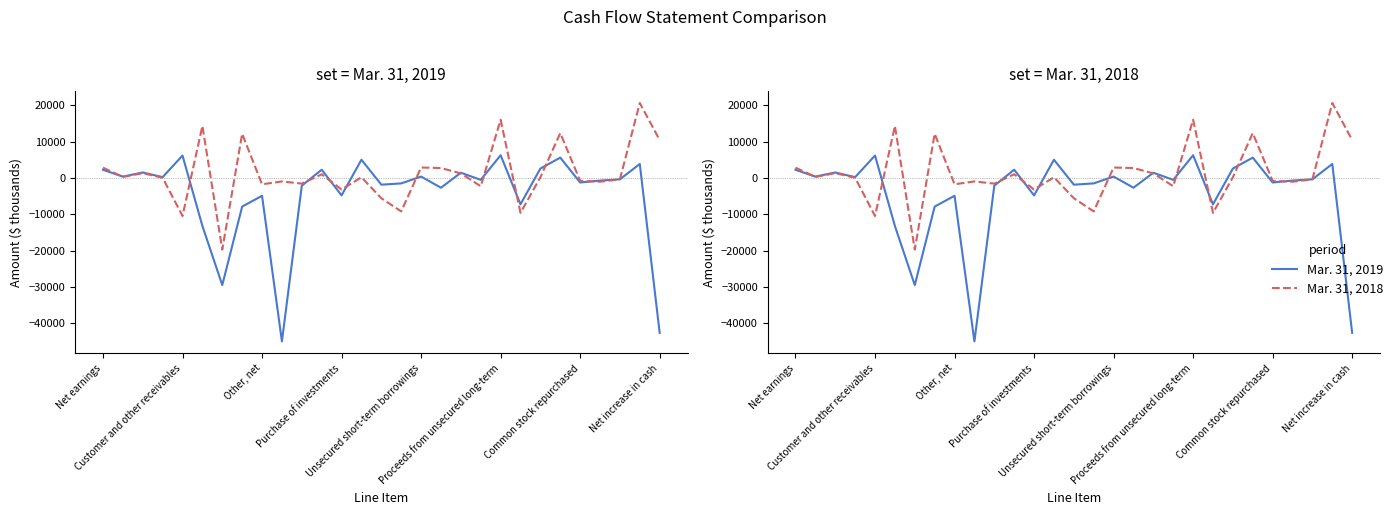

List the series in order of their overall mean, highest first.

Mar. 31, 2018, Mar. 31, 2019